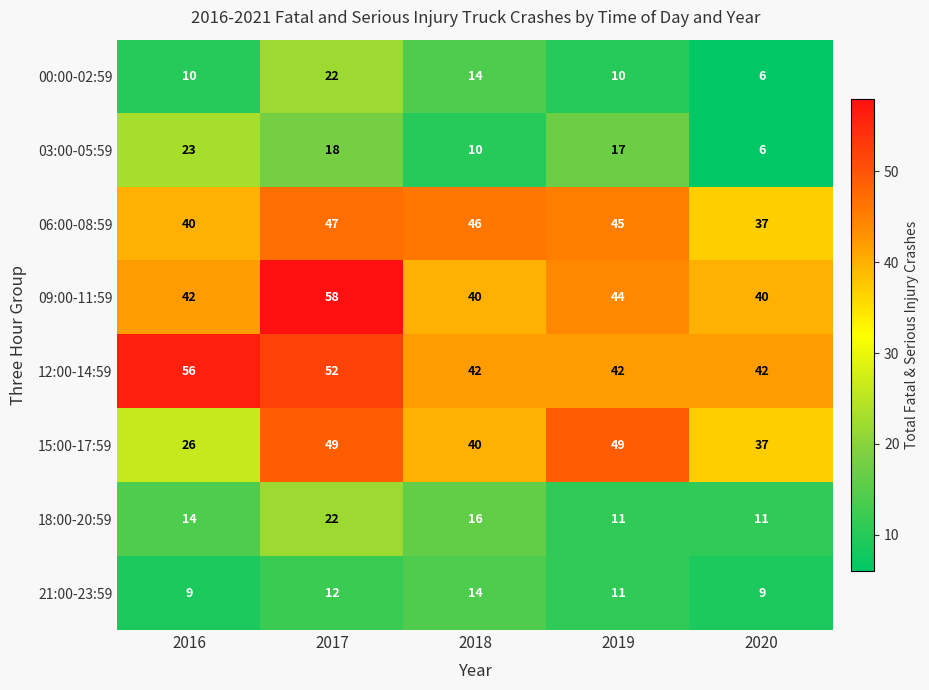

At which category is the sum across all series the highest?

2017